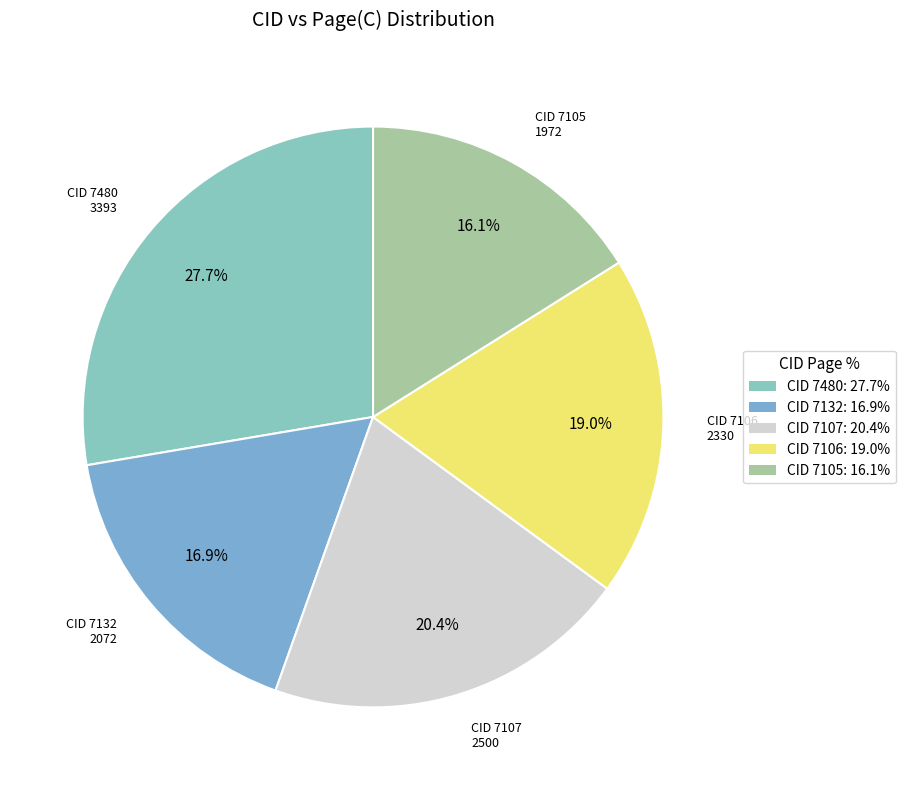

Which category has the smallest portion of the pie?

CID 7105